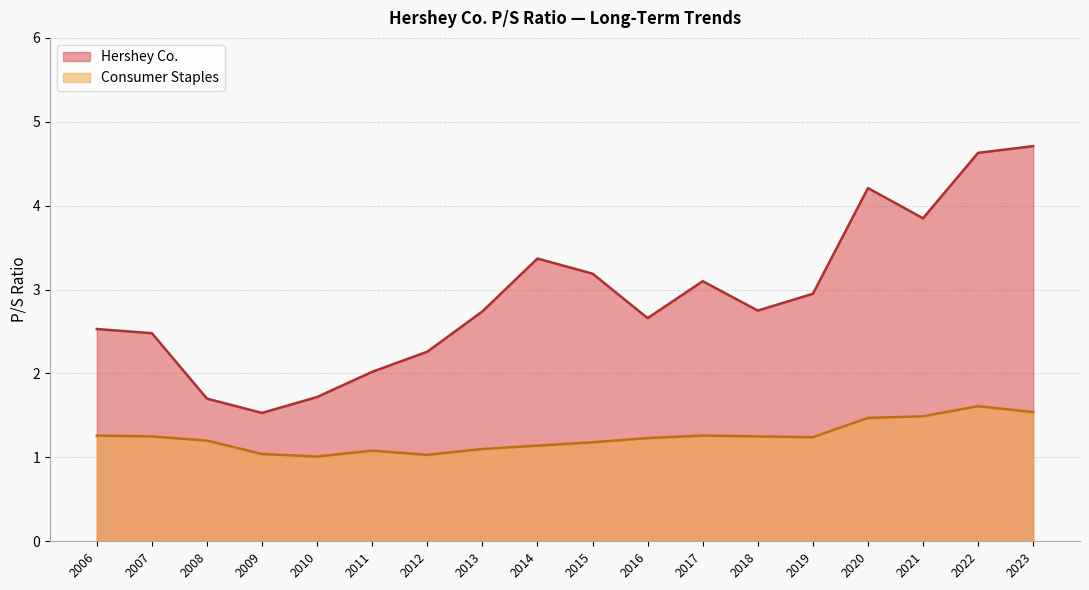

Does the chart have visible grid lines?

Yes